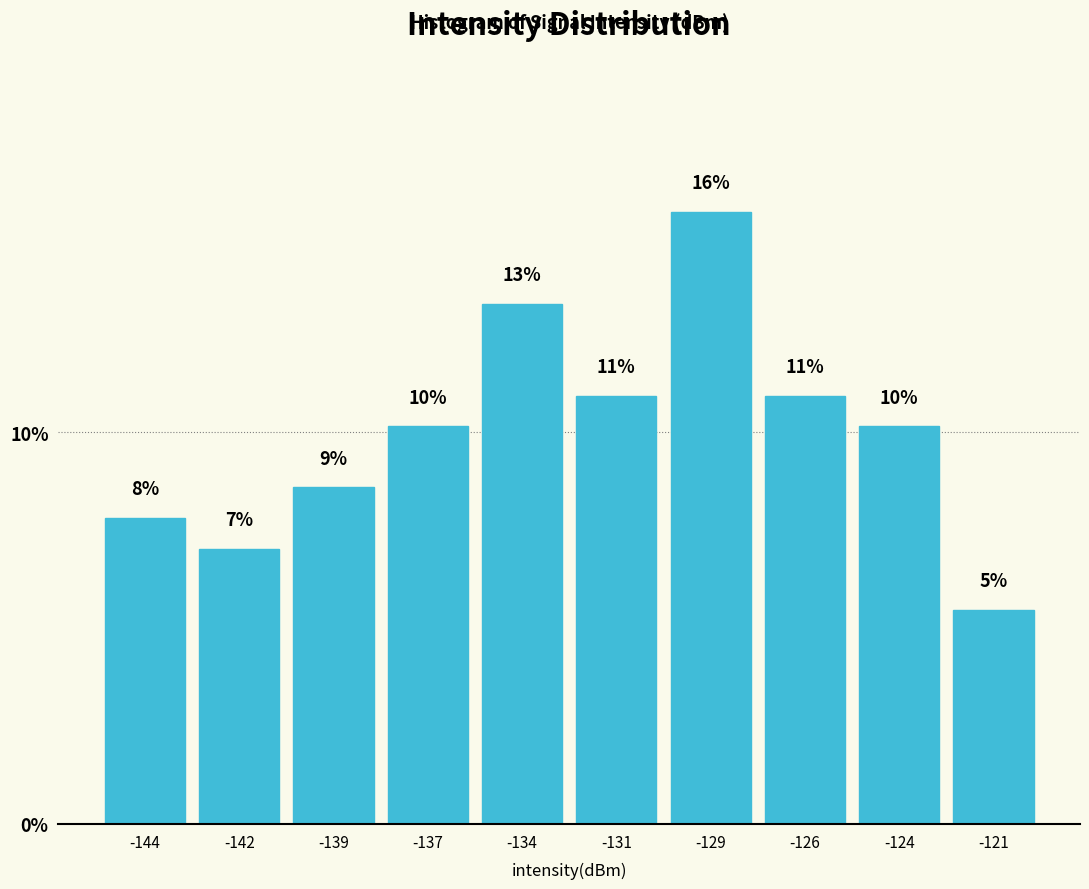

How many bars are there in total?

10